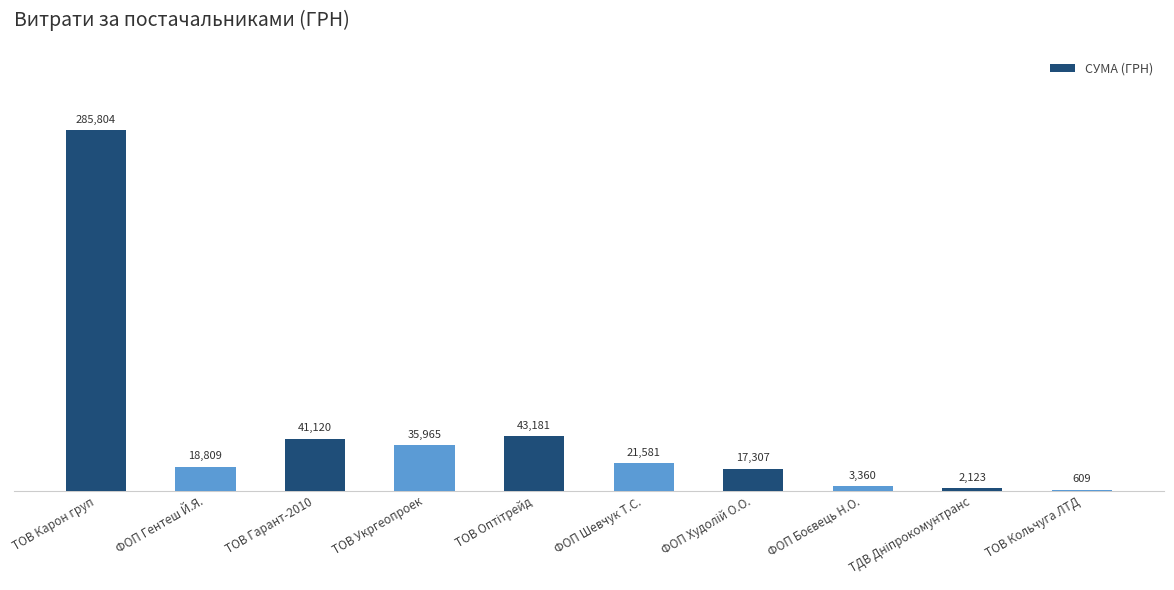

The value at ФОП Гентеш Й.Я. is 18809.0. True or false?

True